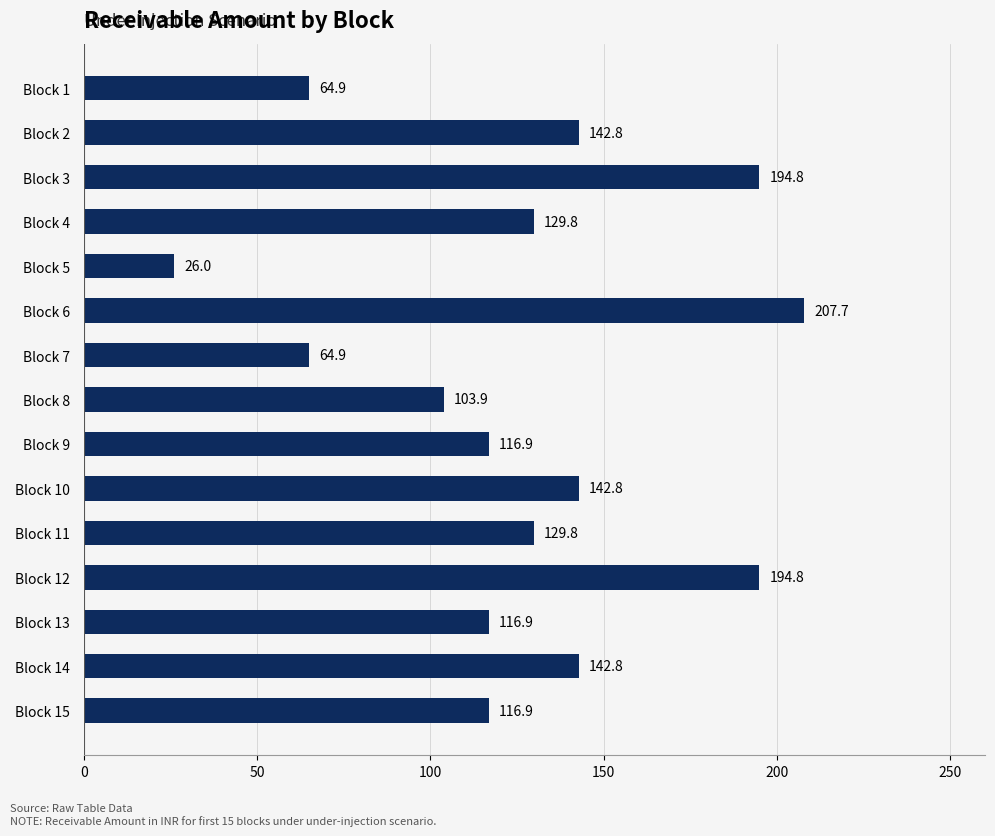

What is the value of the 10th bar from the top?

142.8